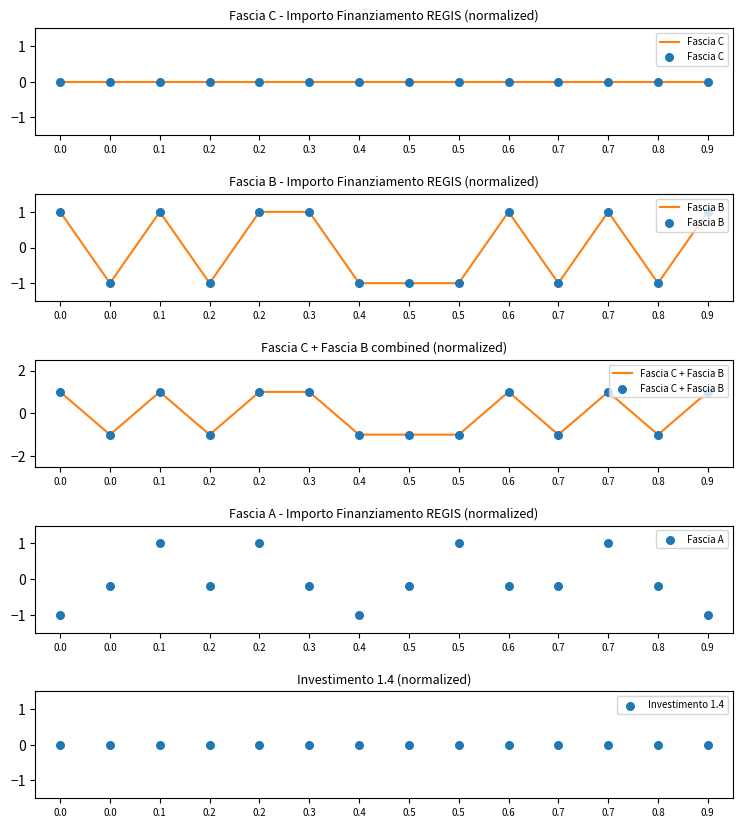

Which series reaches the maximum Y coordinate?

Fascia B